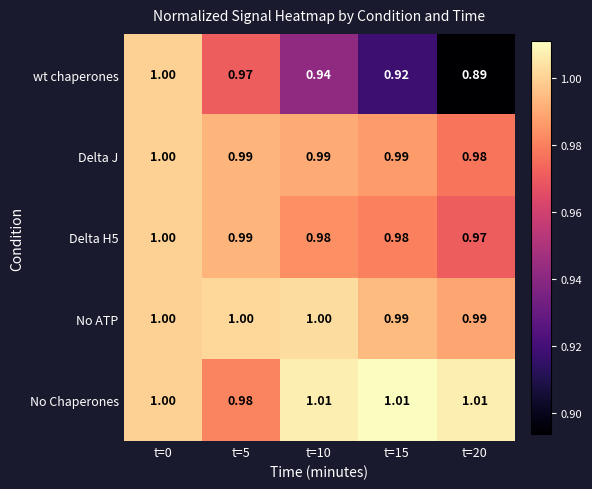

Between t=5 and t=15, which series saw the biggest shift?

wt chaperones